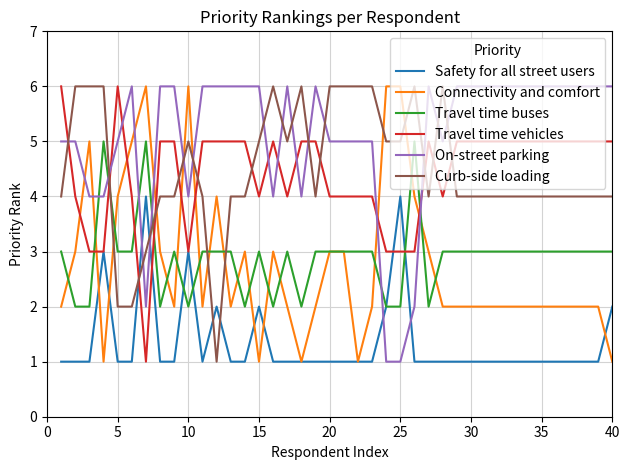

Is this an area chart (filled region under the line)?

No